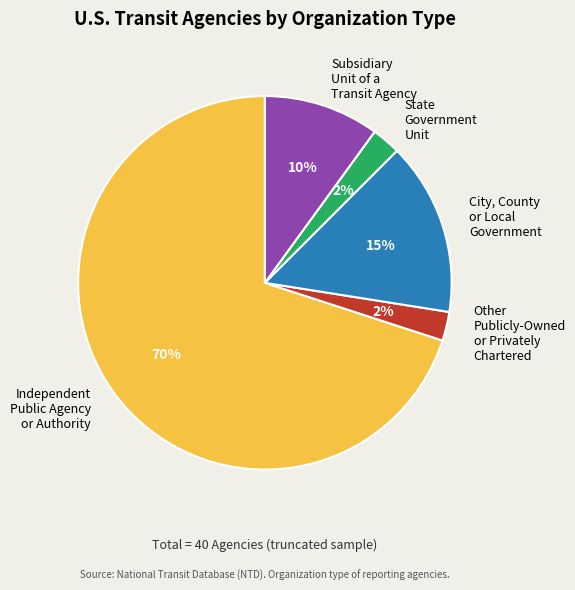

Approximately how many times larger is the value at Subsidiary Unit of a Transit Agency compared to City, County or Local Government?

0.7